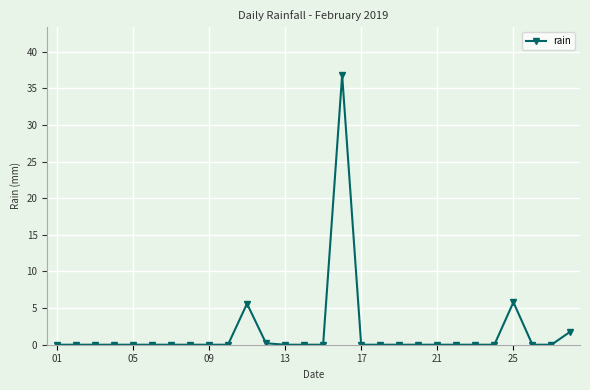

What is the average value?

1.8